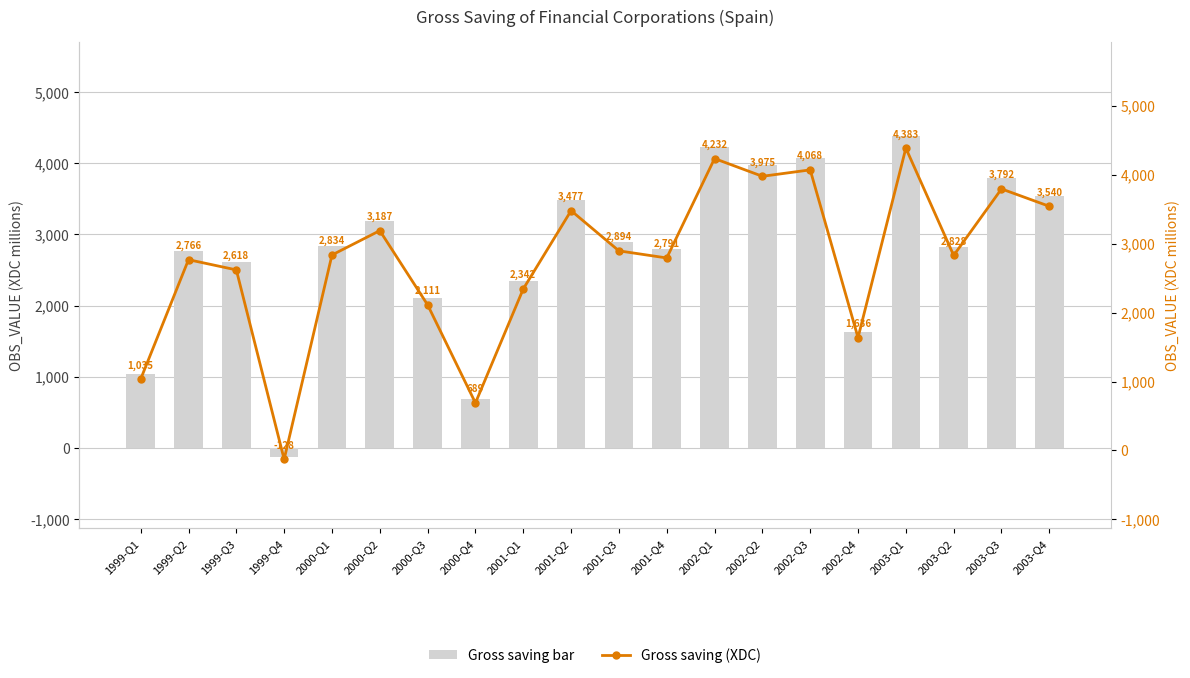

What is the label of the 1st bar from the right?

2003-Q4